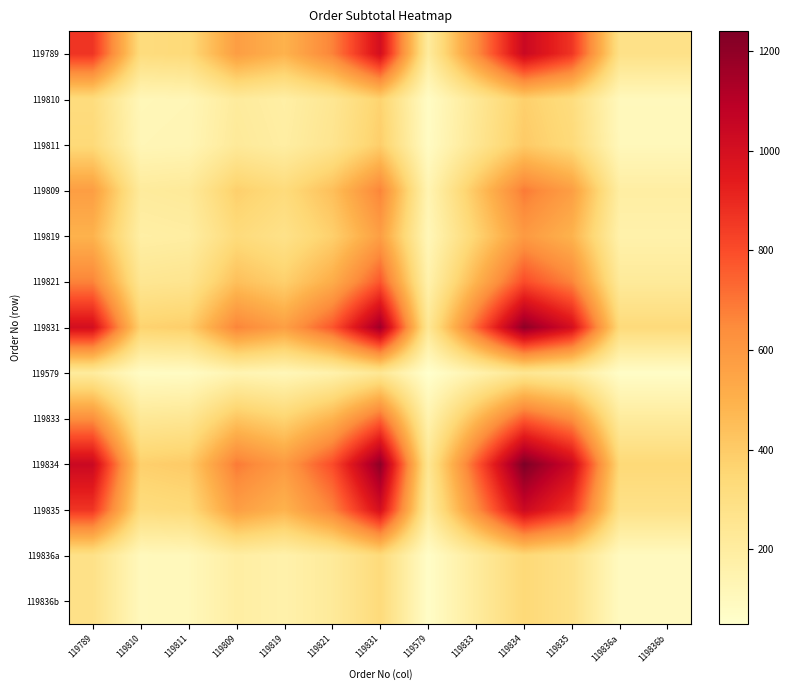

List the series in order of their peak value, lowest first.

119579, 119836a, 119836b, 119810, 119811, 119819, 119809, 119833, 119821, 119835, 119789, 119831, 119834